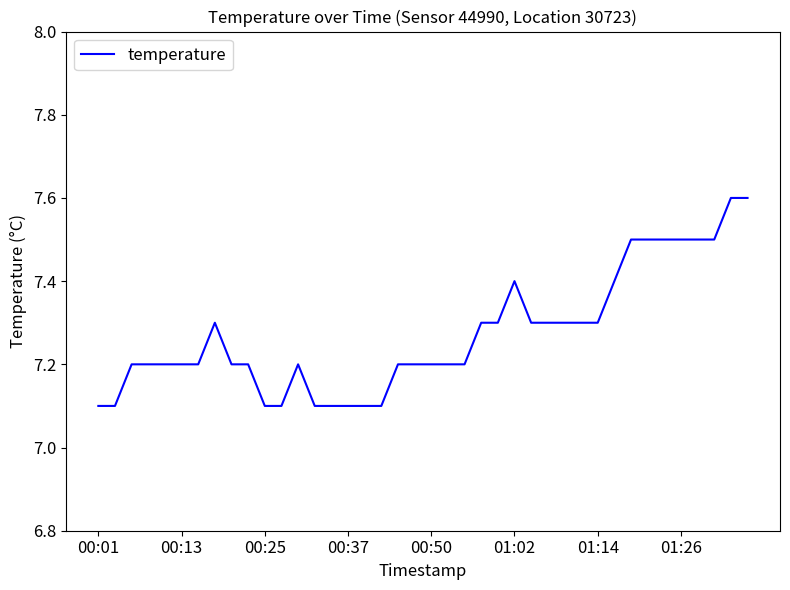

What is the difference between the maximum and minimum values?

0.5